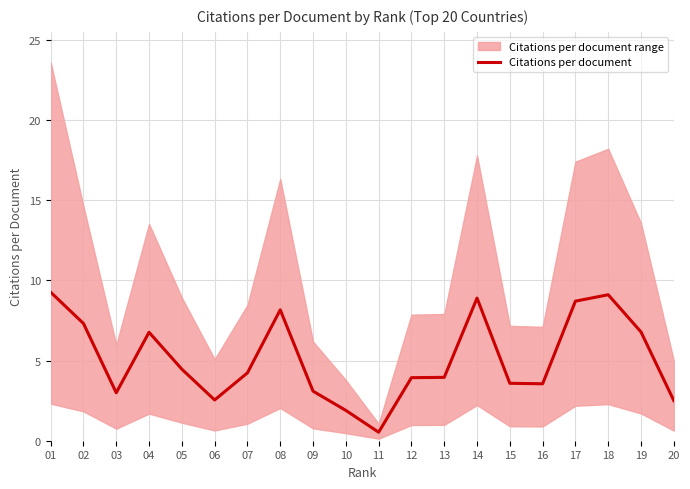

How many values are below 4?

10